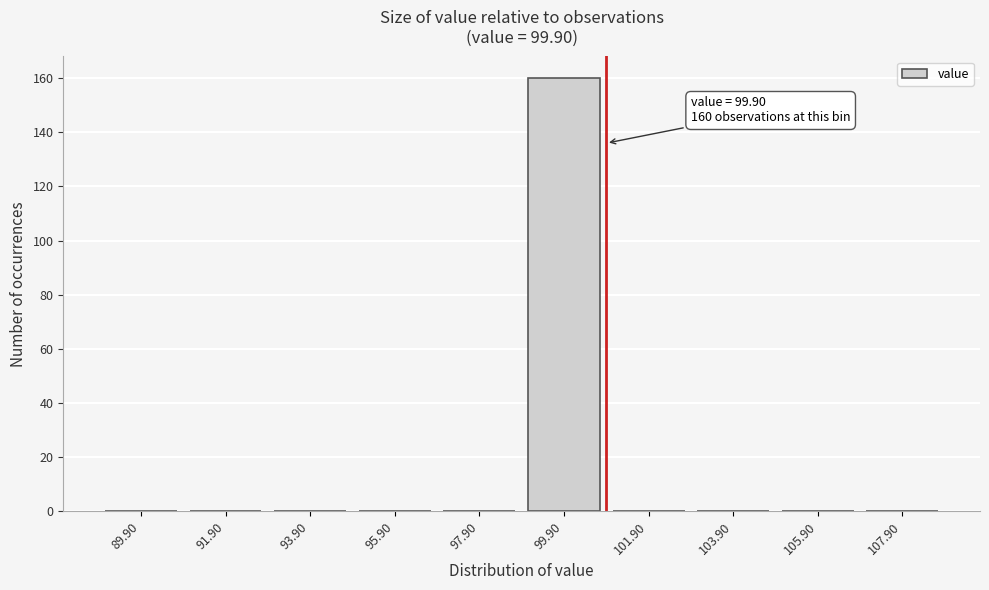

Reading right to left, what are all the values shown in this chart?

107.90=0	105.90=0	103.90=0	101.90=0	99.90=160	97.90=0	95.90=0	93.90=0	91.90=0	89.90=0